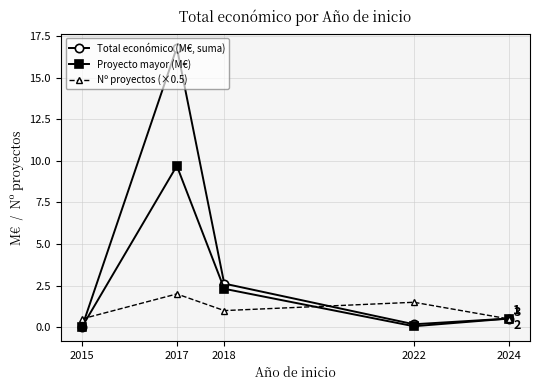

How many series are shown in this chart?

3